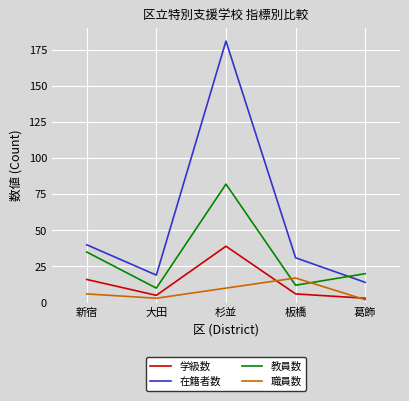

Which series has the widest spread of values?

在籍者数